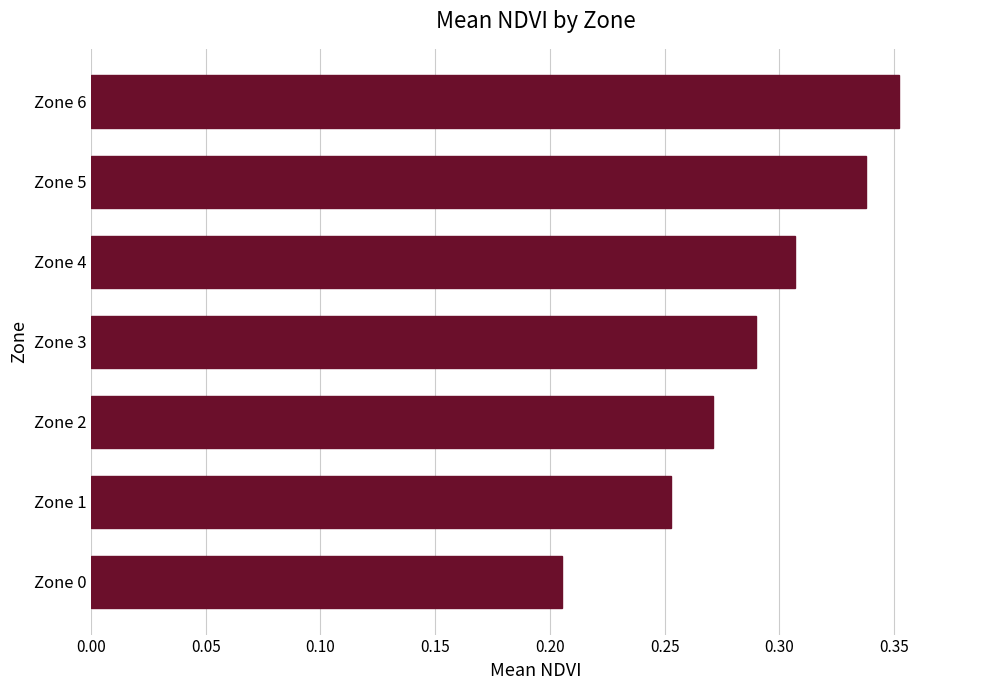

What is the difference between the maximum and minimum values?

0.1